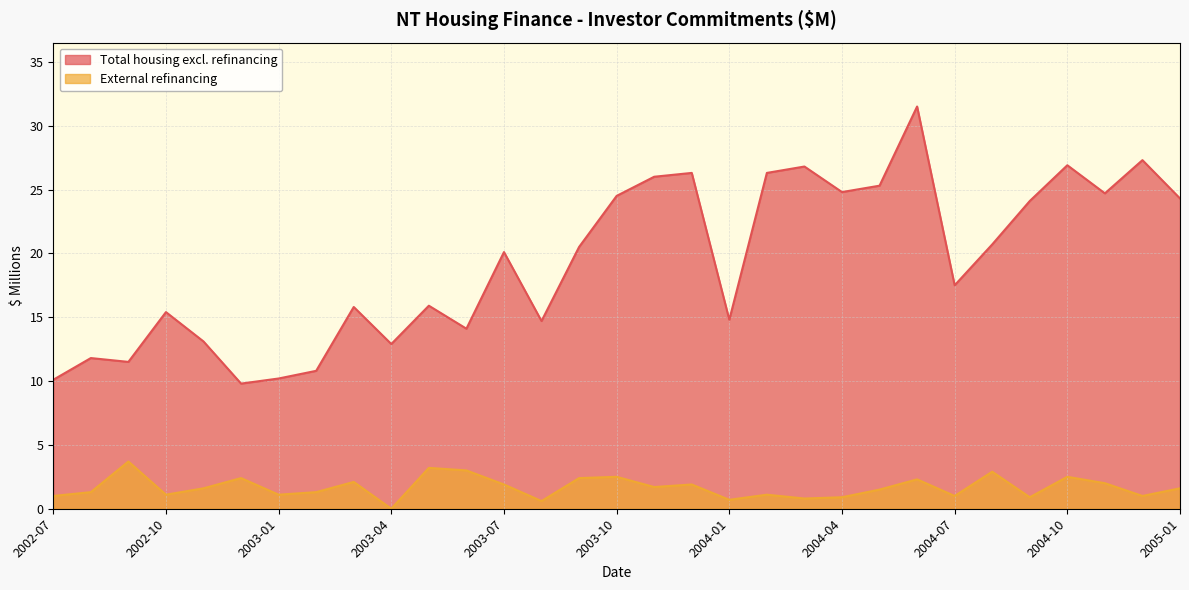

At which label does Total housing excl. refinancing reach its minimum?

2002-12